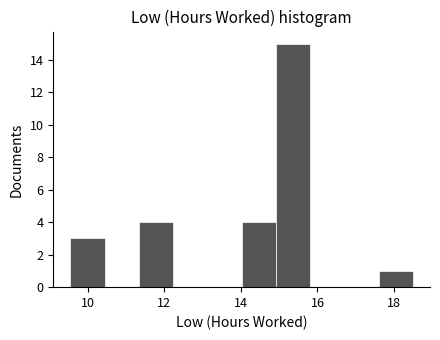

Which range on the x-axis has the tallest bar?

15.0 to 15.8